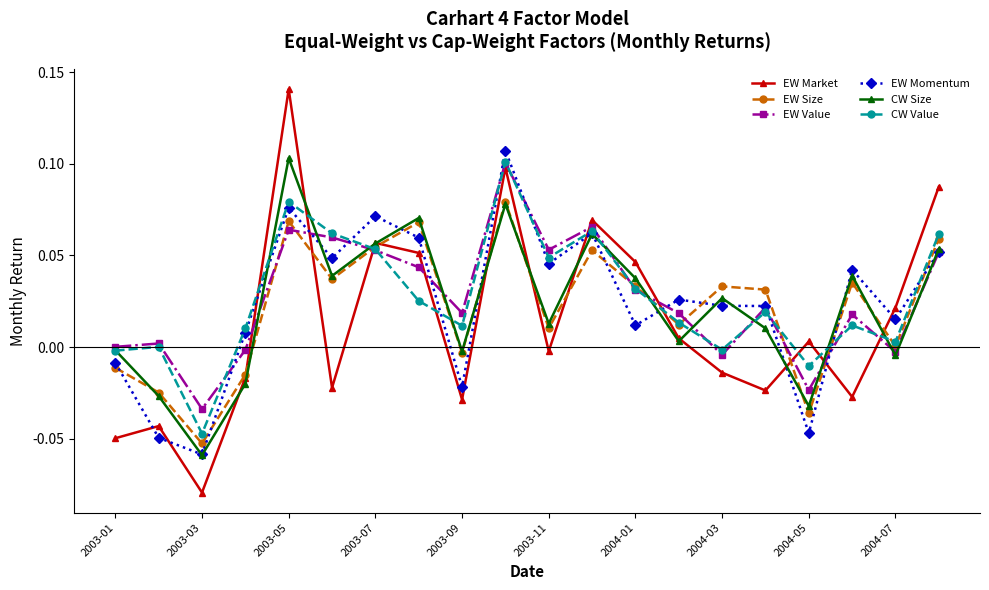

In EW Value, how many points are lower than both neighbors (excluding endpoints)?

6